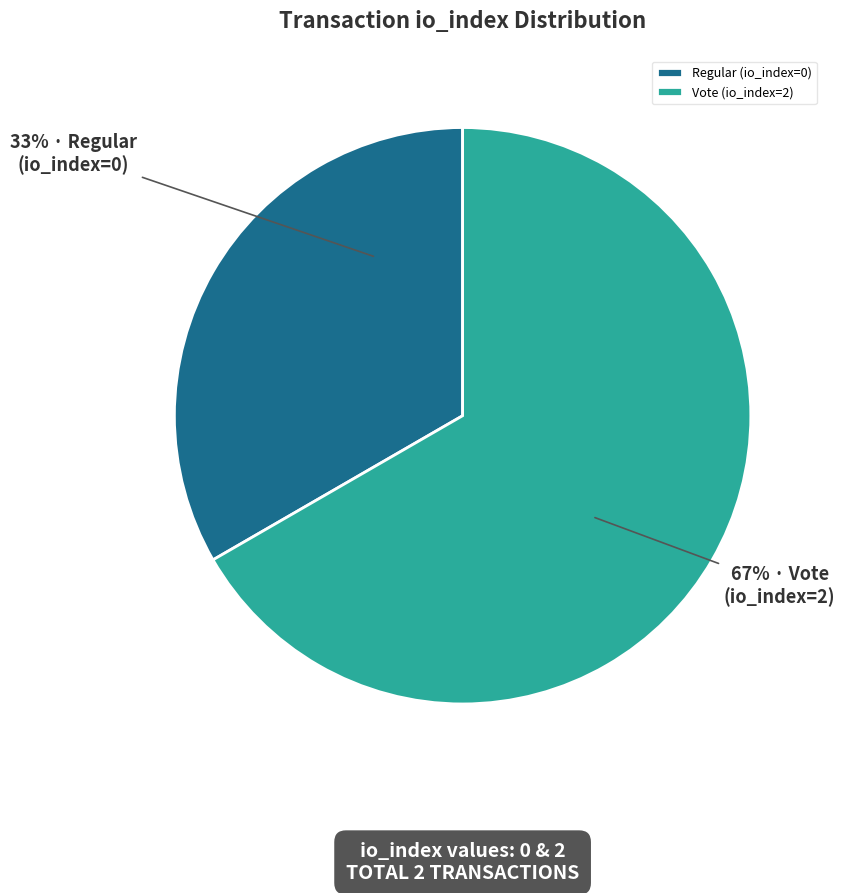

To the nearest percent, what is the combined percentage of Regular (io_index=0) and Vote (io_index=2)?

100%